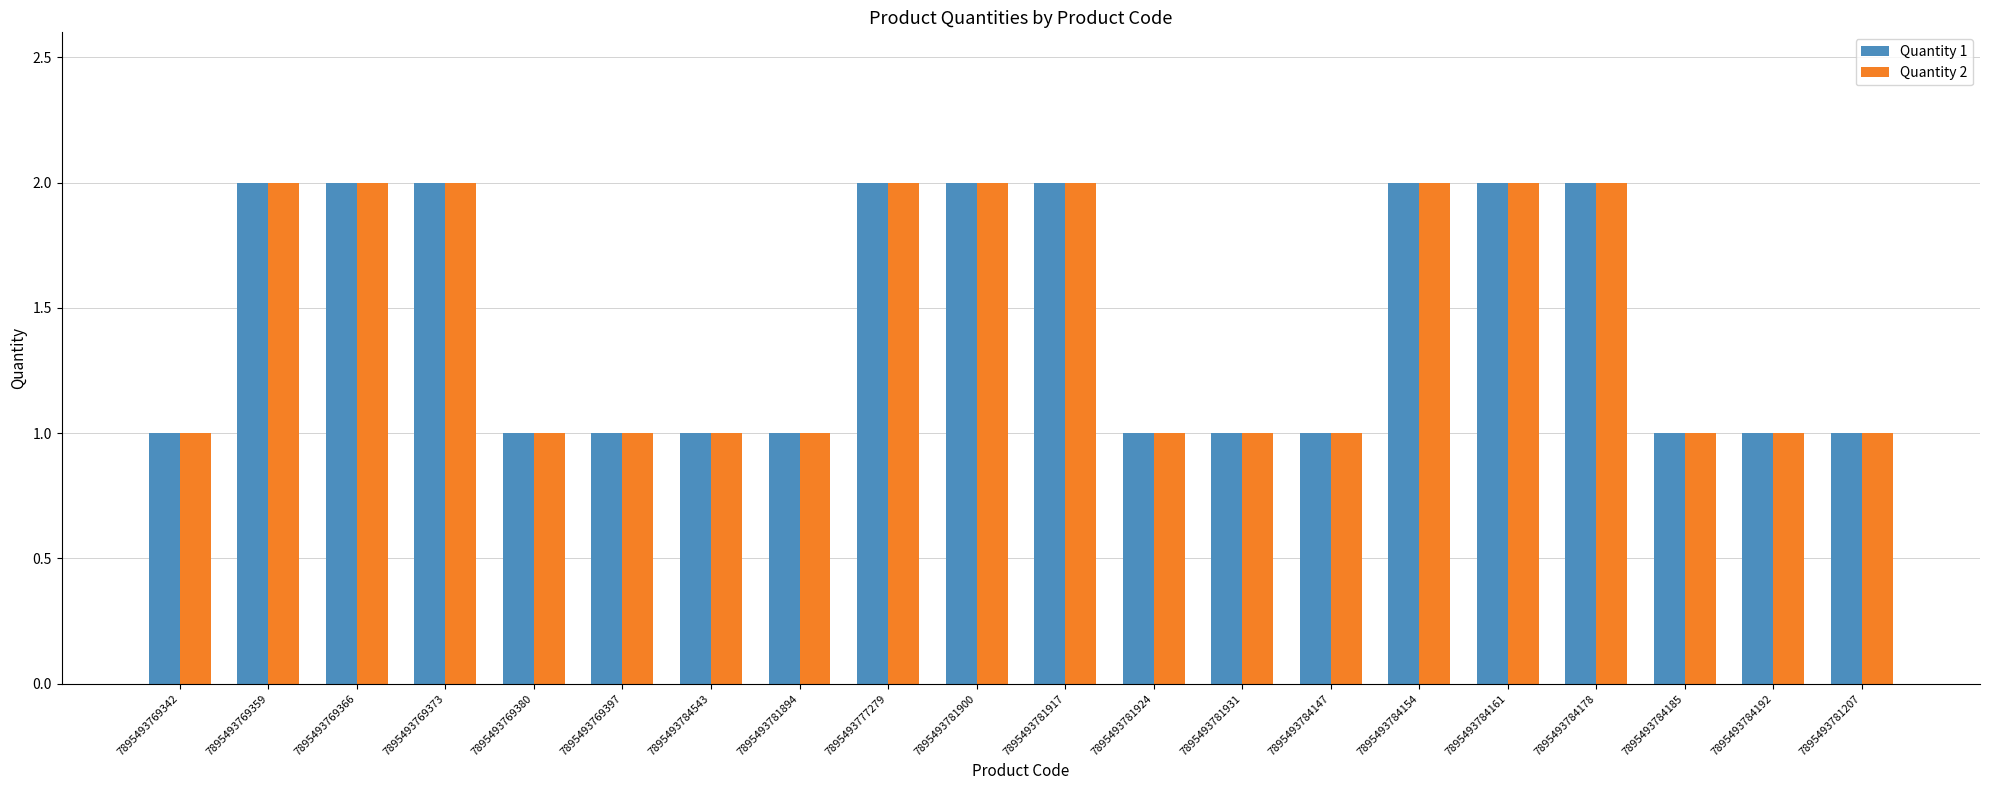

How many Quantity 2 values are between 1 and 2?

20